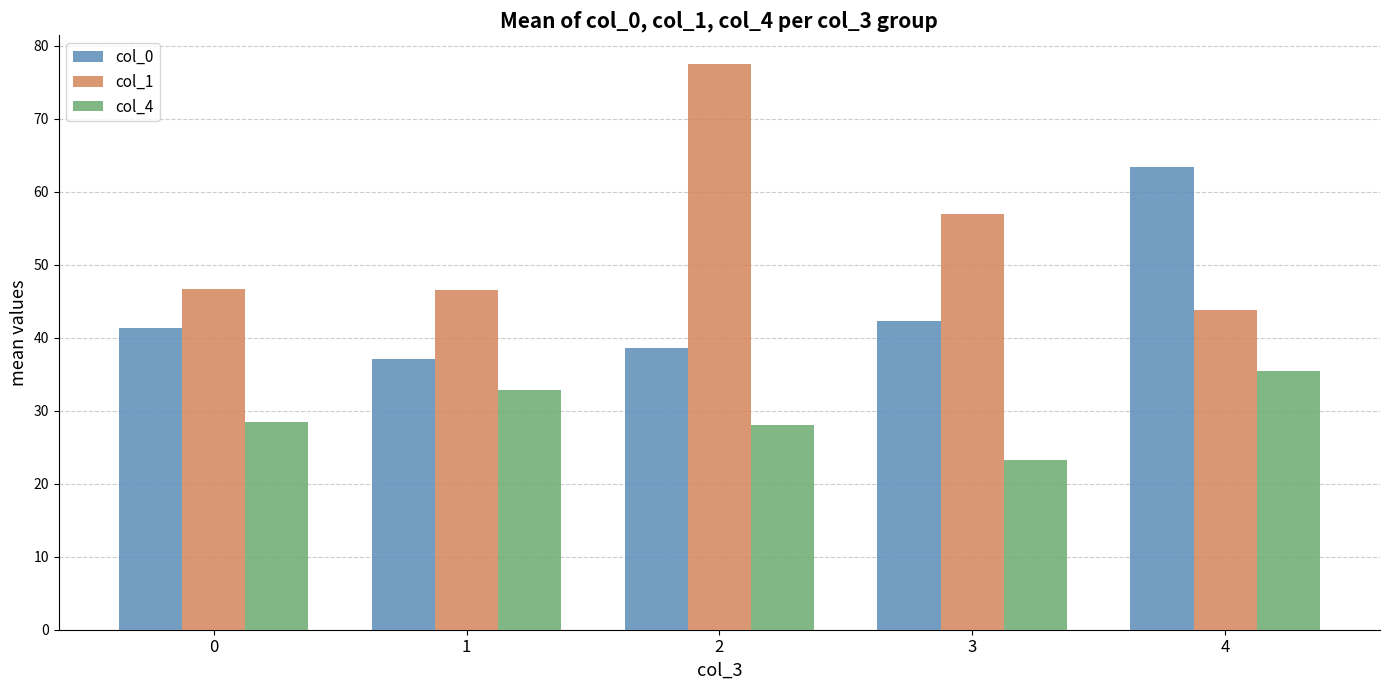

Are the bars grouped side by side (vs. stacked)?

Yes